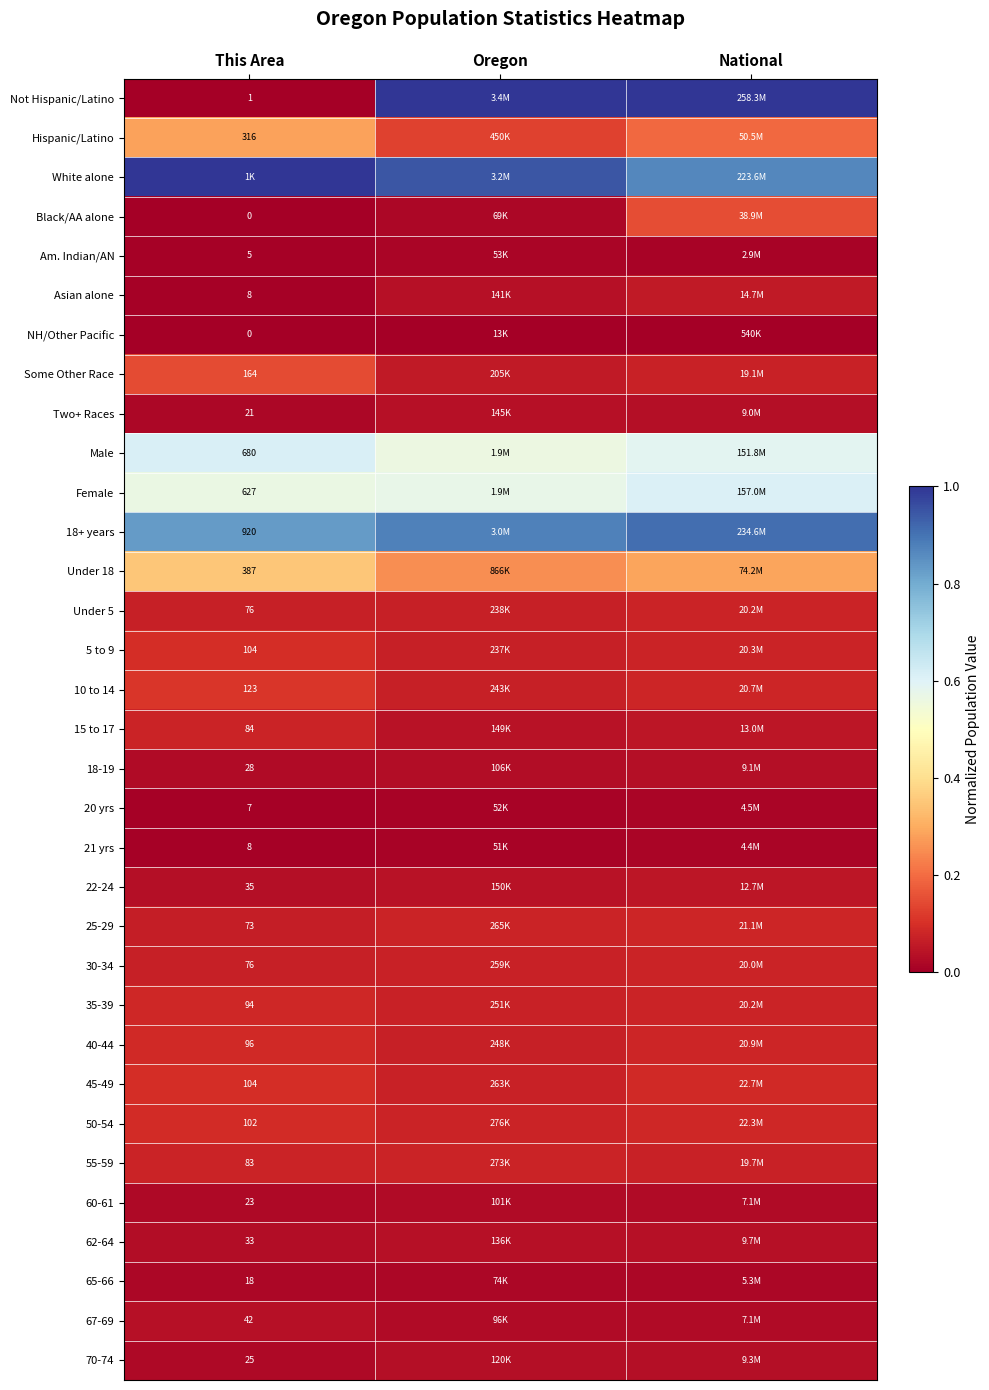

What is the approximate value of 18+ years at This Area?

0.8